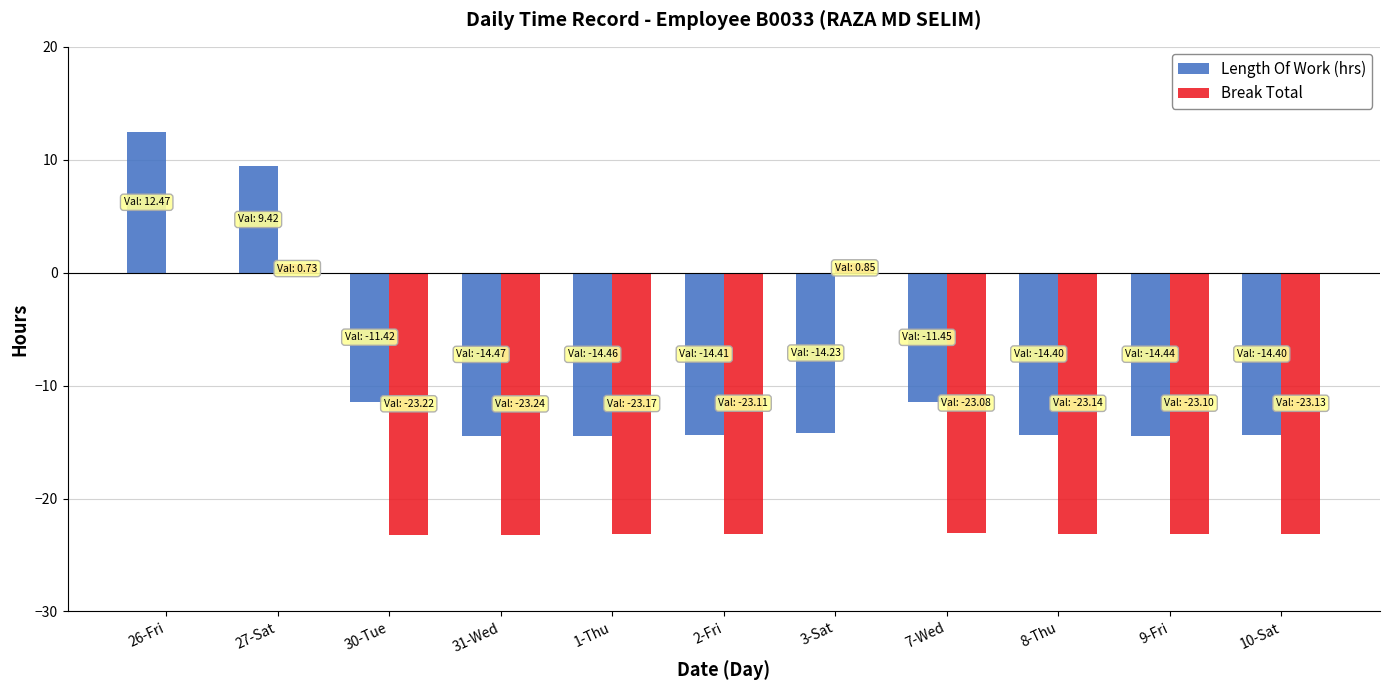

True or false: Length Of Work (hrs) has a value of -14.4 at 10-Sat.

True